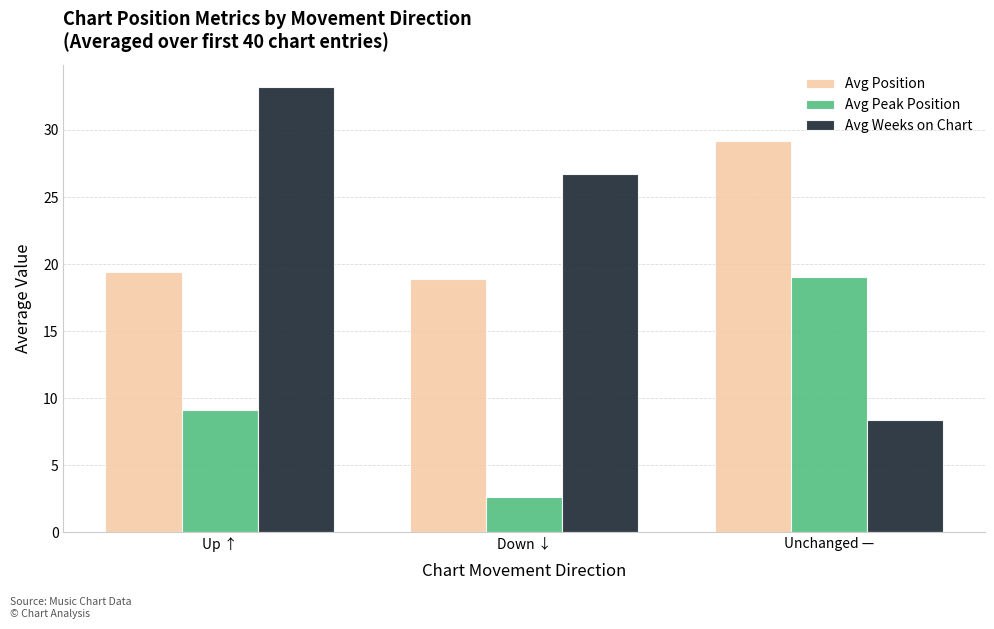

What is the sum of all Avg Weeks on Chart values?

68.3